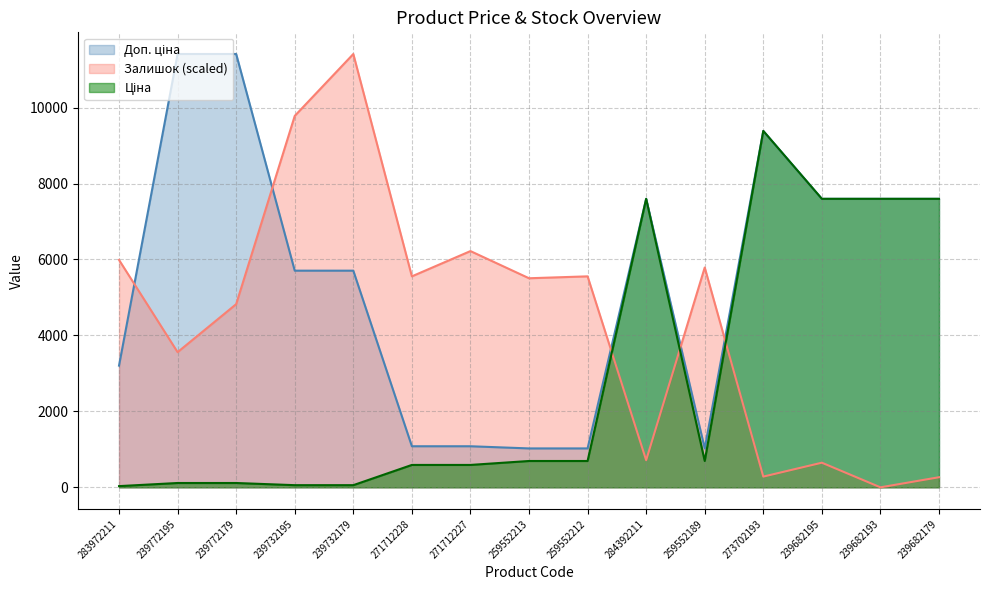

Which series has the largest range (max minus min)?

Залишок (scaled)